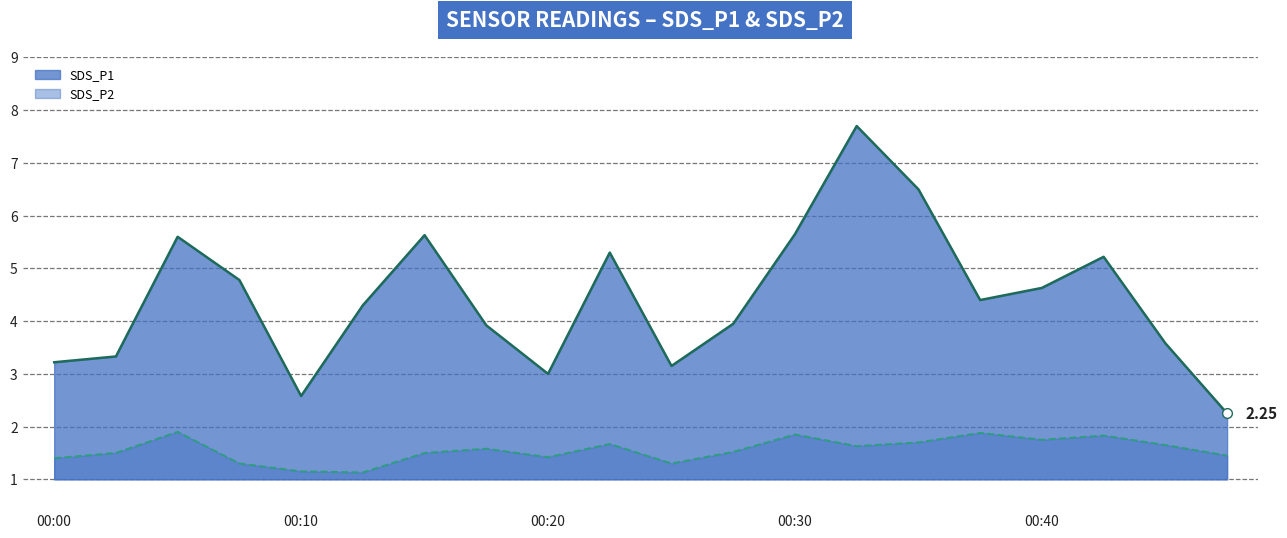

True or false: SDS_P2_line and SDS_P1_line intersect in this chart.

False